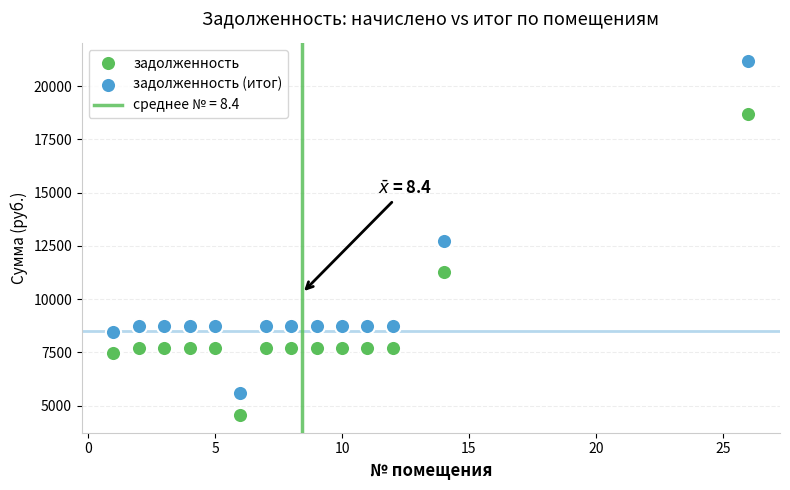

Which series has the largest Y range (max minus min)?

задолженность (итог)